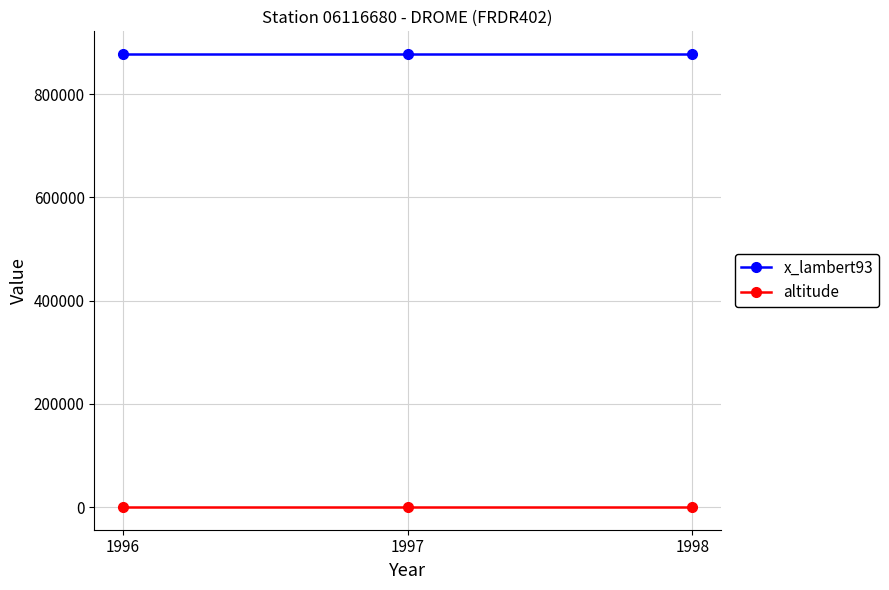

What are all the series names shown in the legend?

x_lambert93, altitude